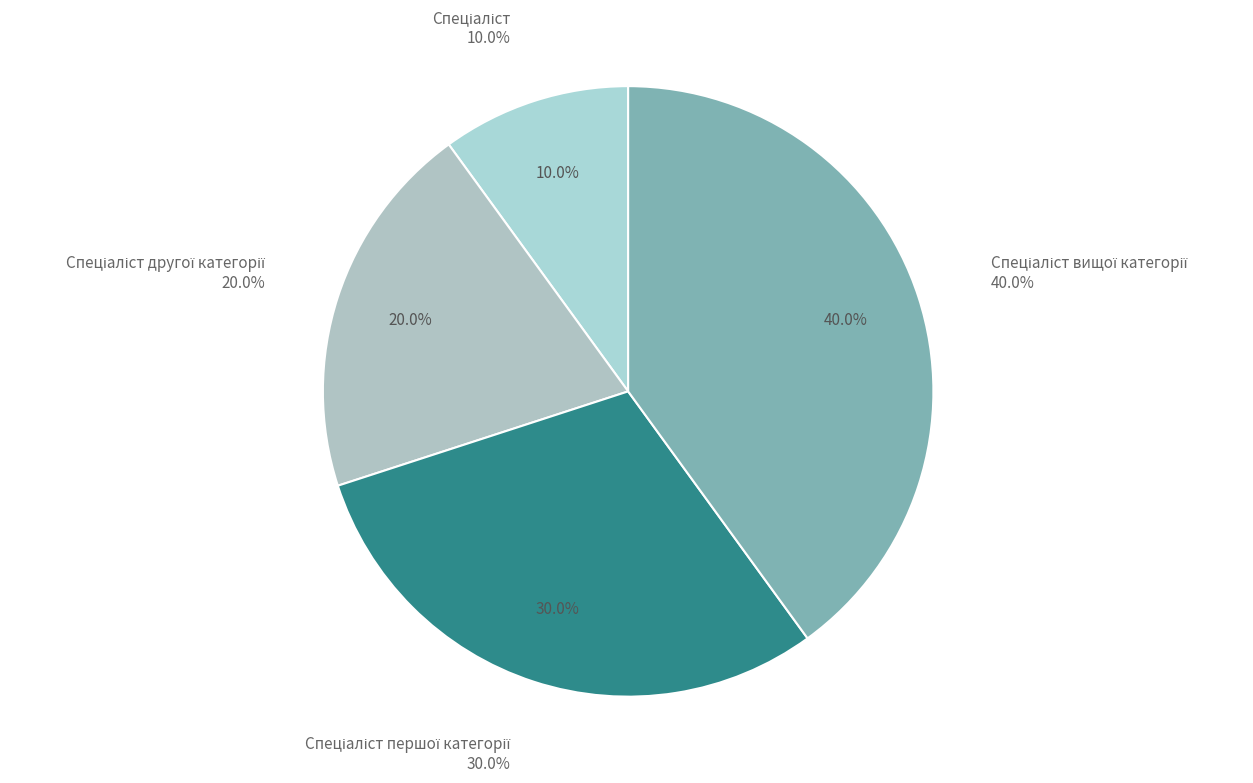

What percentage is the Спеціаліст першої категорії slice, to the nearest percent?

30%